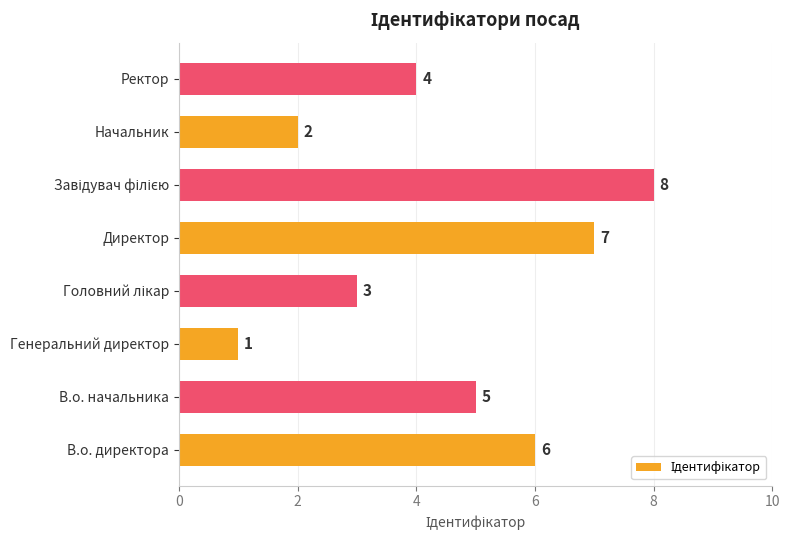

What is the maximum value shown in the chart?

8